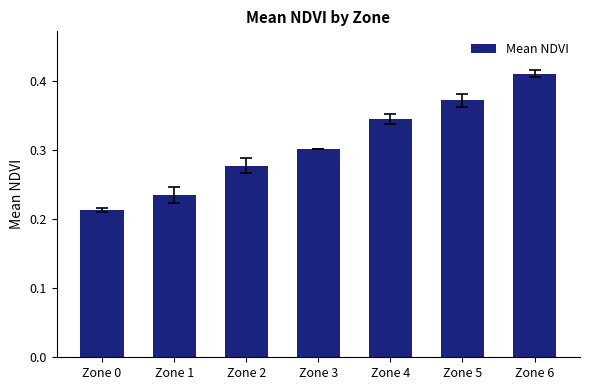

What is the sum of the values at Zone 1 and Zone 6?

0.6